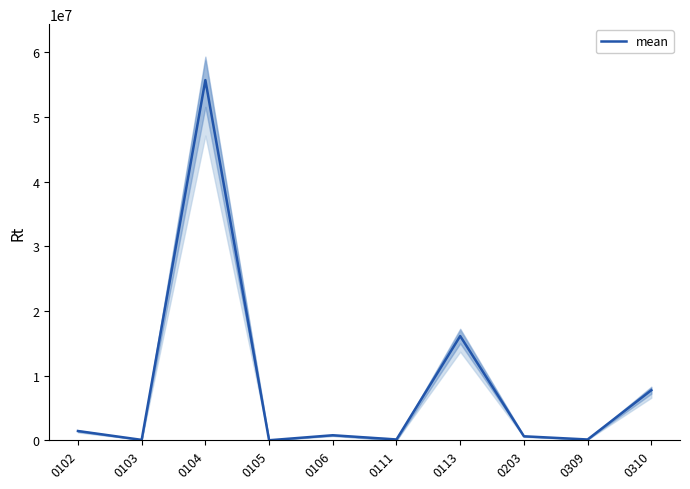

What is the difference between the maximum and second lowest values?

55624841.8